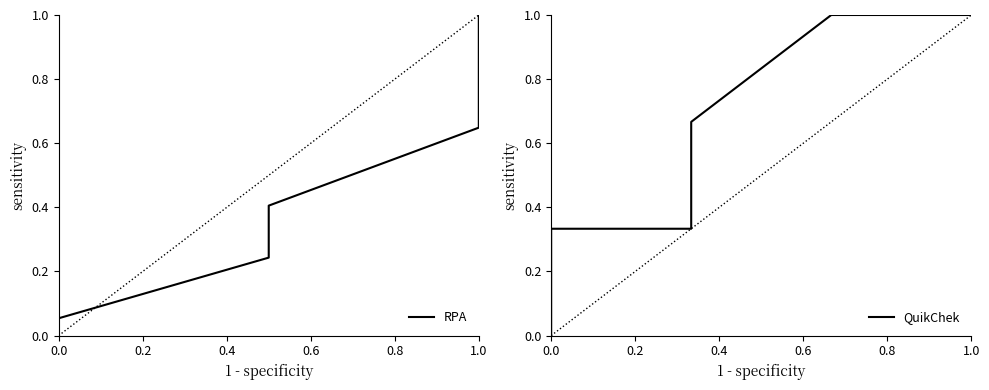

True or false: RPA and QuikChek intersect in this chart.

True